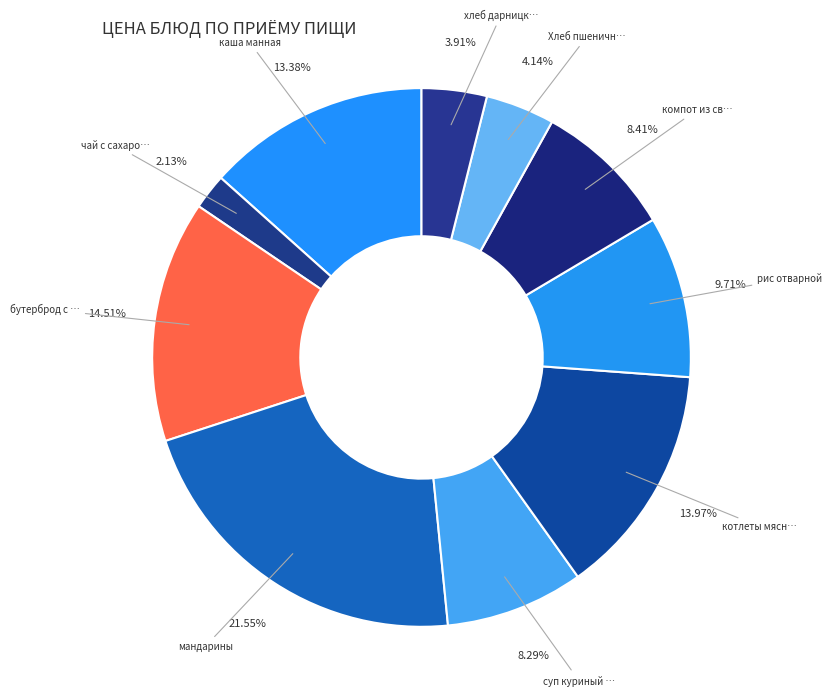

Count the number of slices in the pie.

10